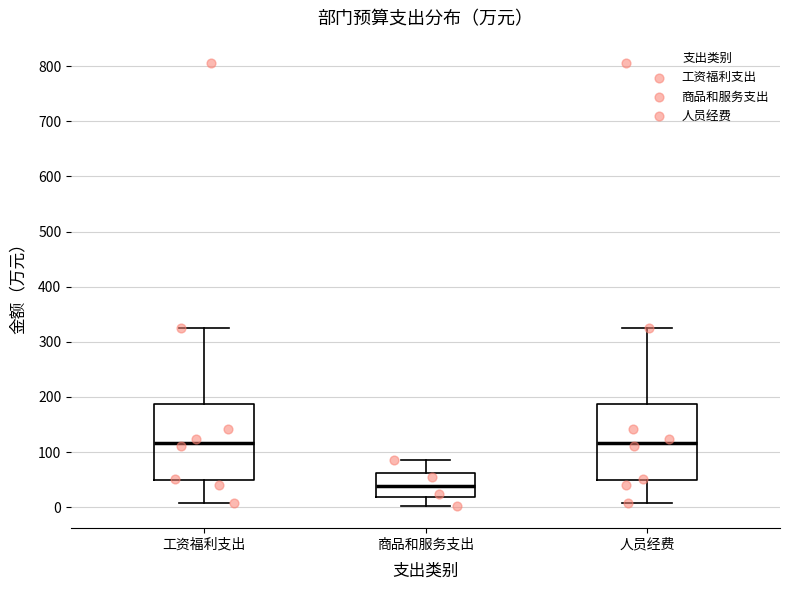

Reading left to right, transcribe this box plot: for each box, give where its median line is, the range the box spans, and where its two whiskers end, as read against the y-axis. The values are not printed on the chart, so give them approximately, as read against the axis.

工资福利支出: median 120, box 50 to 190, whiskers 10 to 320
商品和服务支出: median 40, box 20 to 60, whiskers 0 to 90
人员经费: median 120, box 50 to 190, whiskers 10 to 320